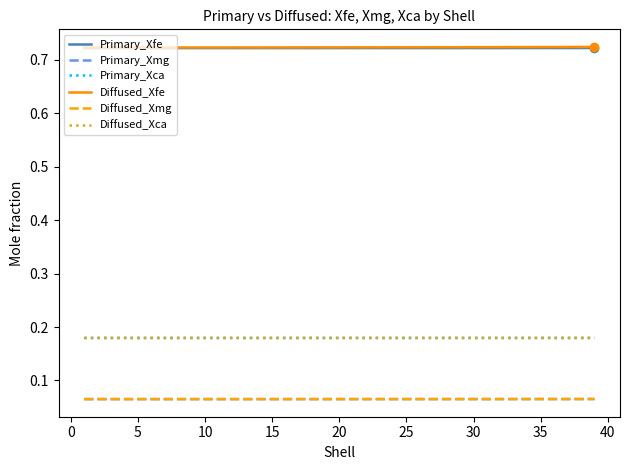

True or false: Primary_Xmg and Primary_Xfe intersect in this chart.

False